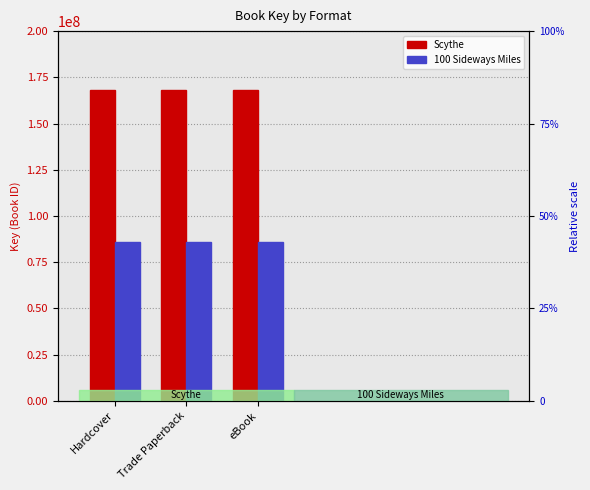

What is the value of the 100 Sideways Miles bar at the 3rd from the left?

85999921